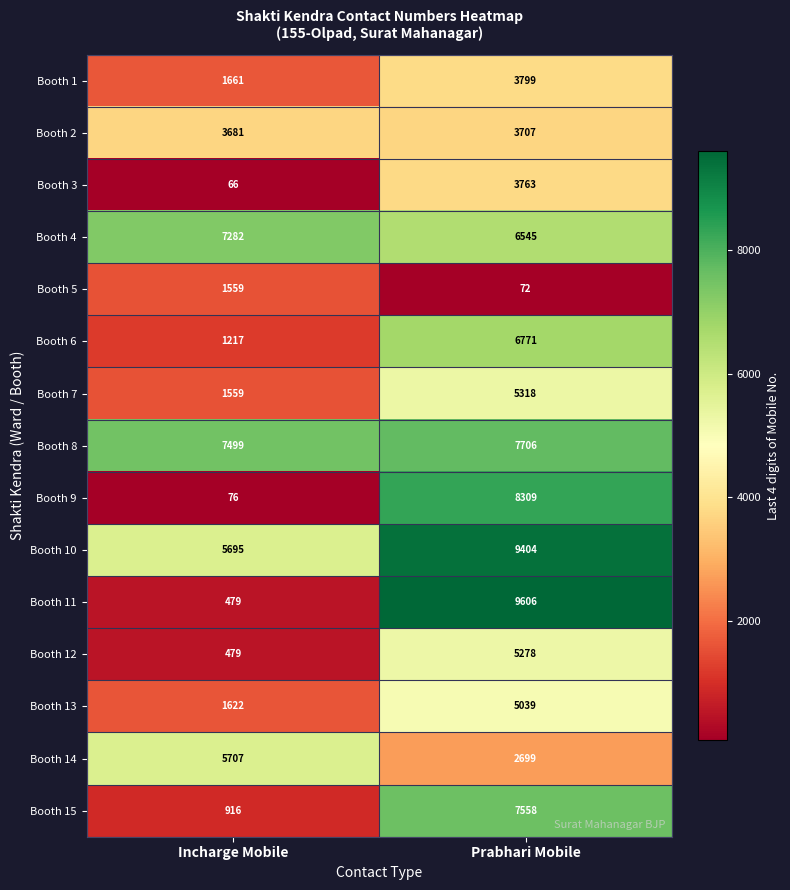

What is the maximum value shown in the chart?

9606